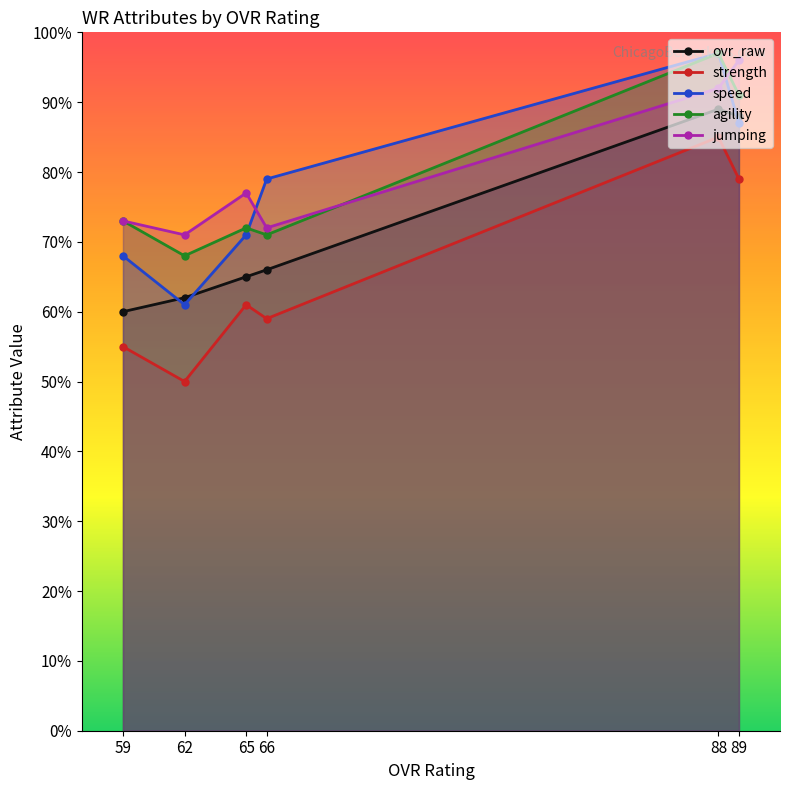

What is the total value across all series at 62?

312